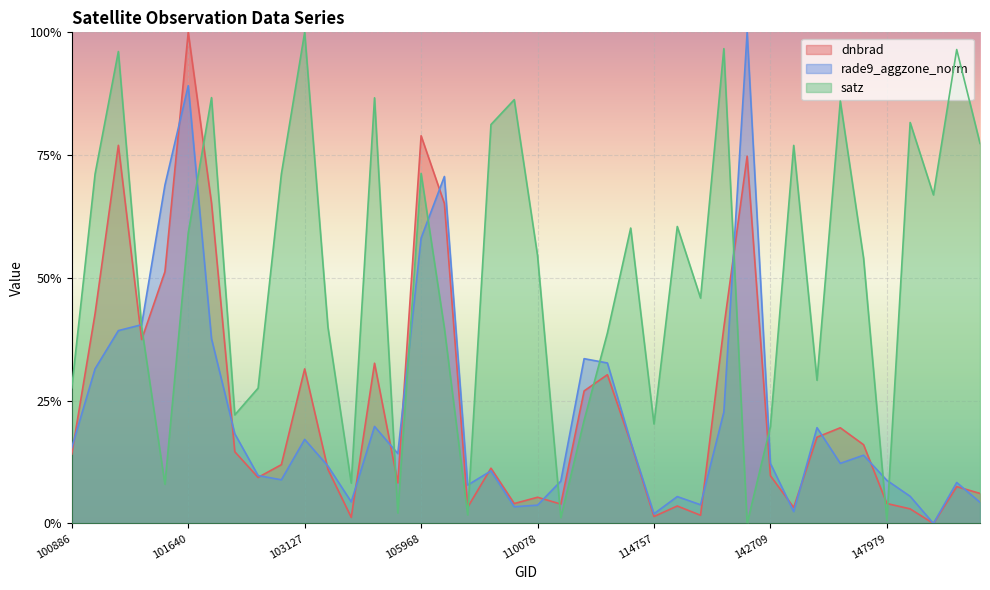

What are all the series names shown in the legend?

dnbrad, rade9_aggzone_norm, satz